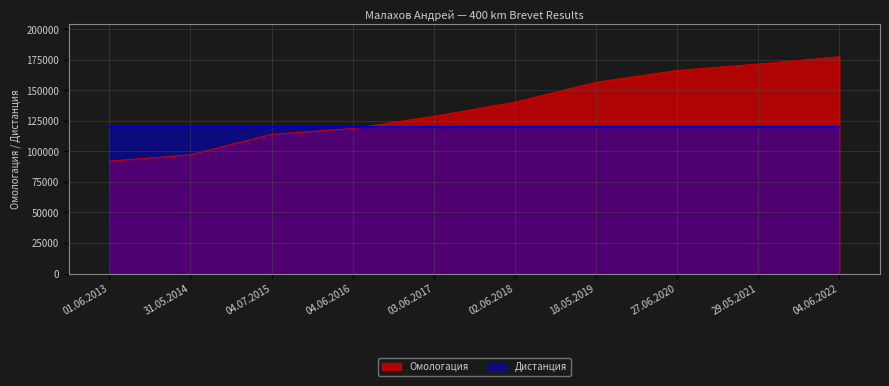

List the labels in order of value, smallest first.

01.06.2013, 31.05.2014, 04.07.2015, 04.06.2016, 03.06.2017, 02.06.2018, 18.05.2019, 27.06.2020, 29.05.2021, 04.06.2022